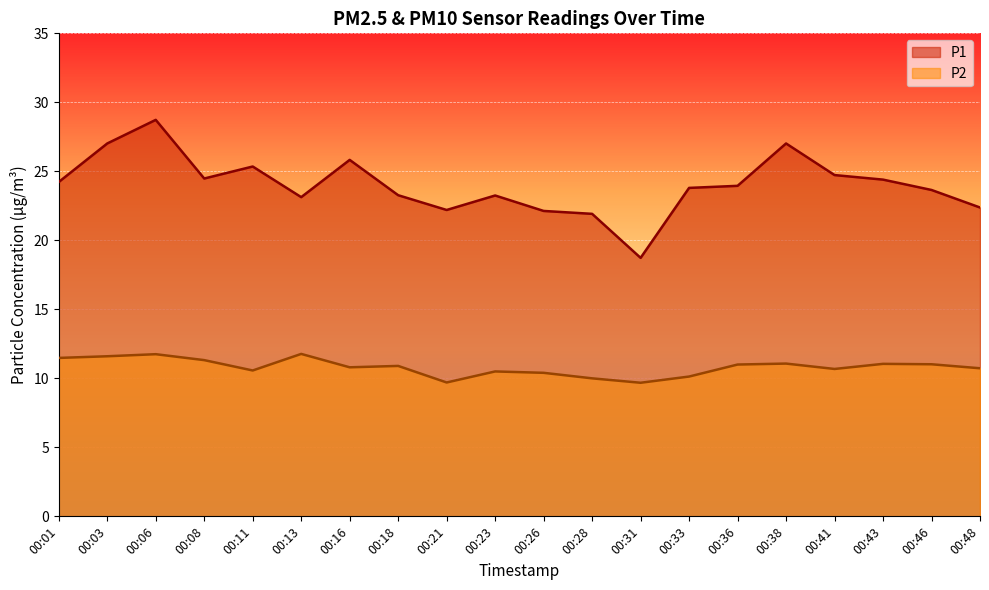

True or false: P2 and P1 cross at least once.

False